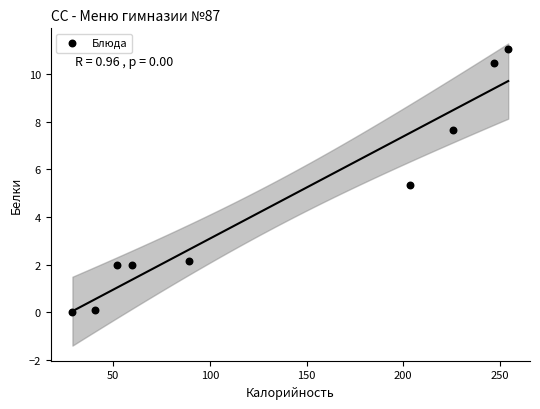

What is the average Y value?

4.5